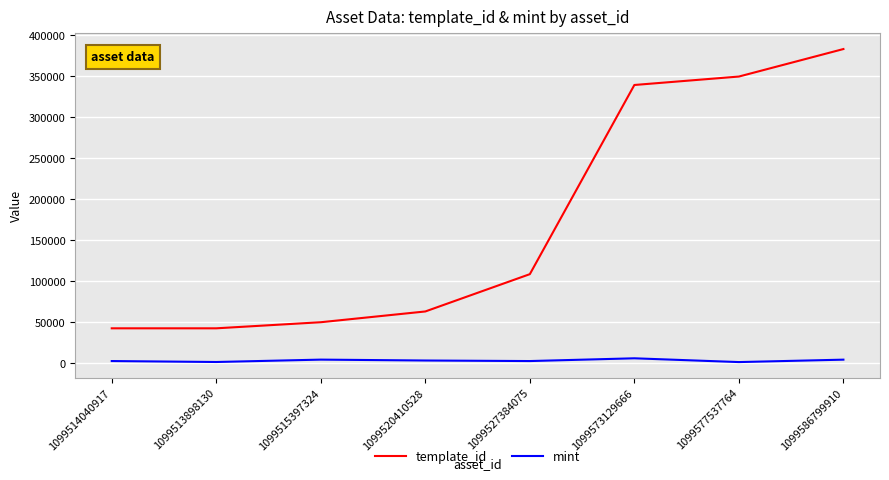

Is the value of mint at 1099573129666 greater than the value of template_id at 1099577537764?

No